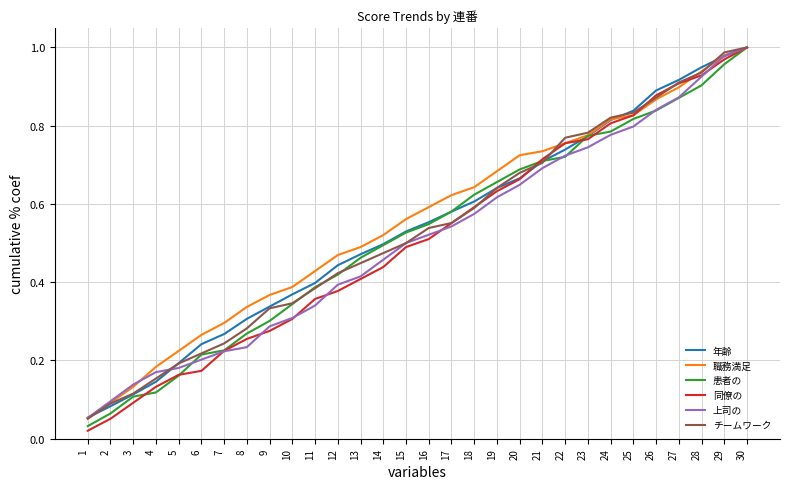

Does the chart display data point markers on the line(s)?

No